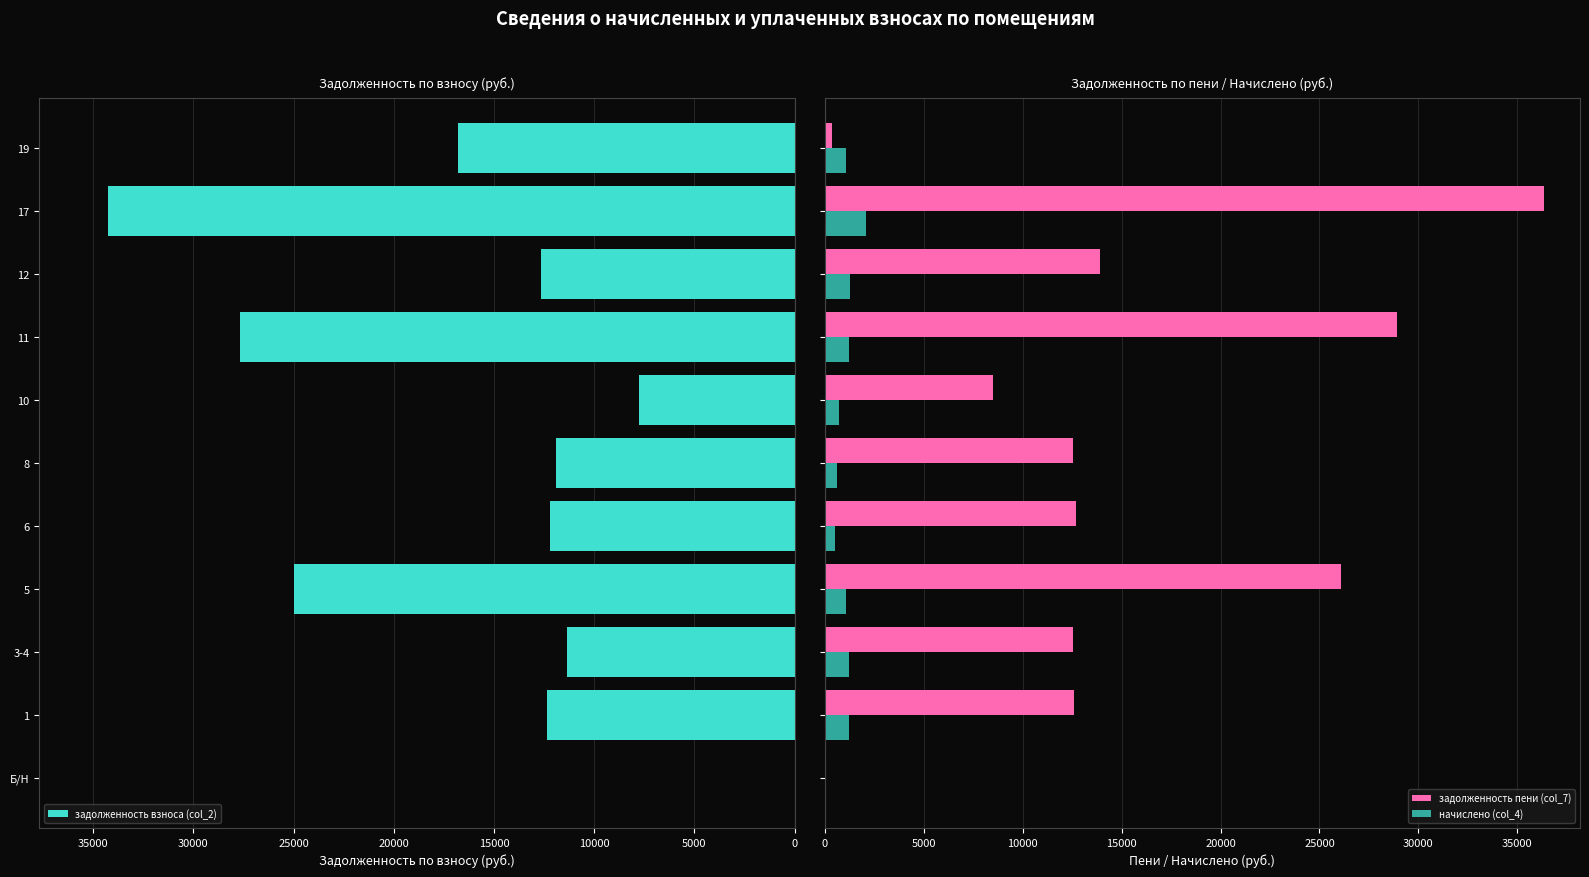

How many values in the начислено (col_4) series exceed 1092?

5